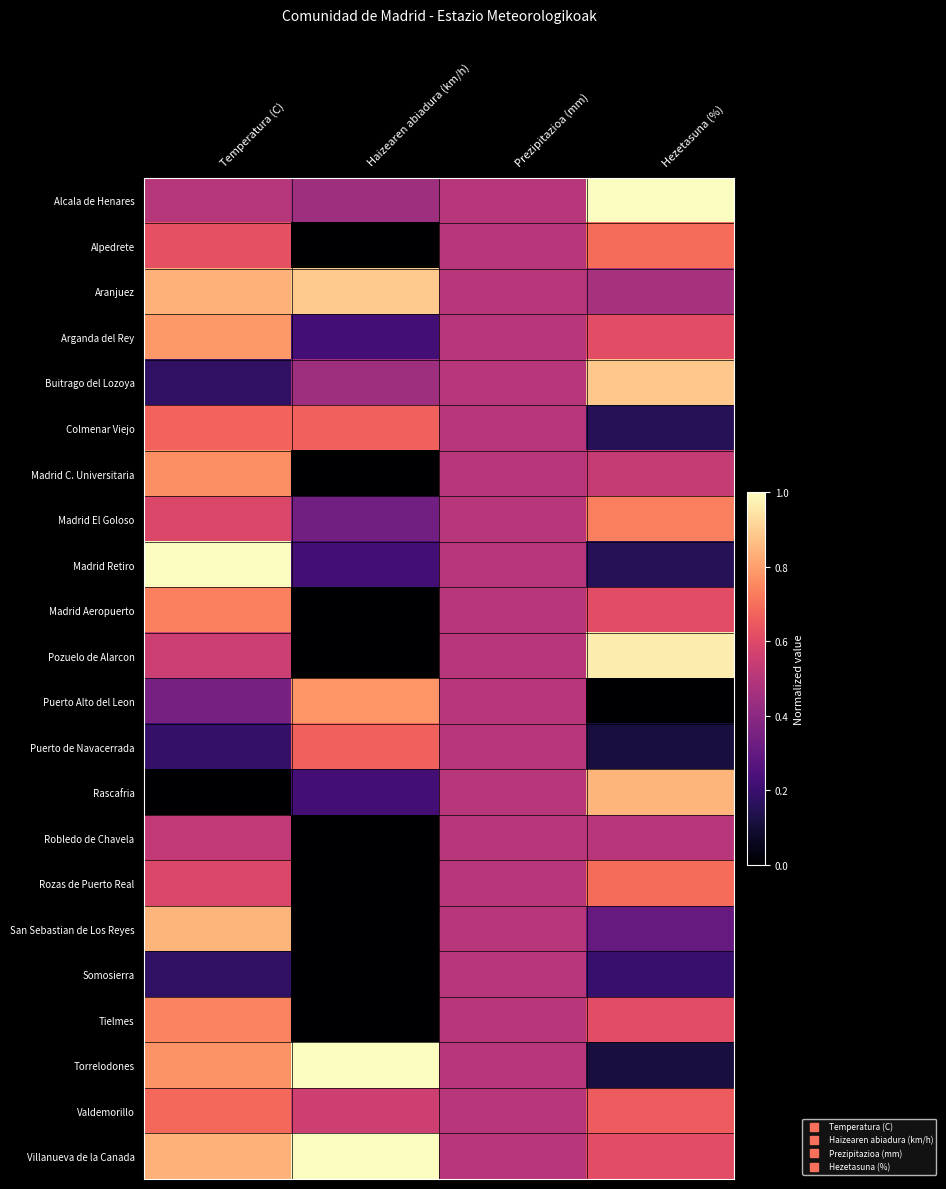

At how many categories does at least one series exceed 0?

4